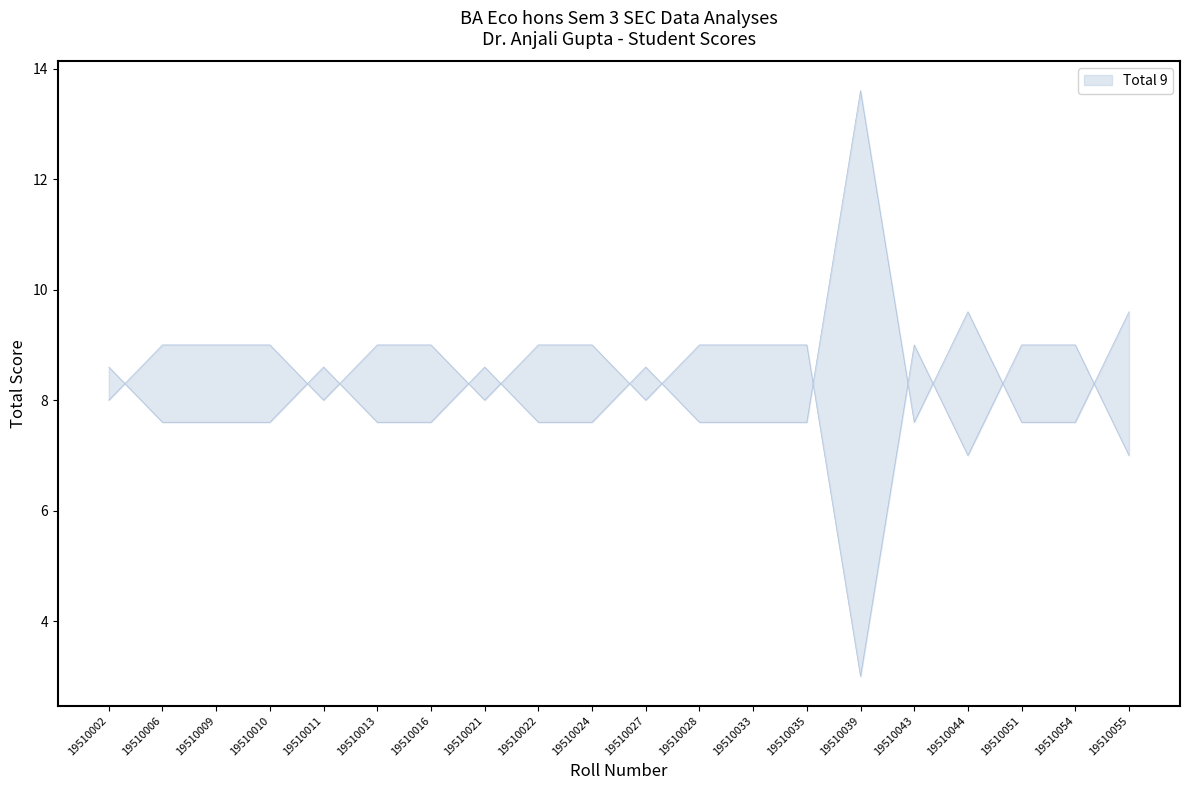

True or false: the data has more than 2 interior local peaks.

False